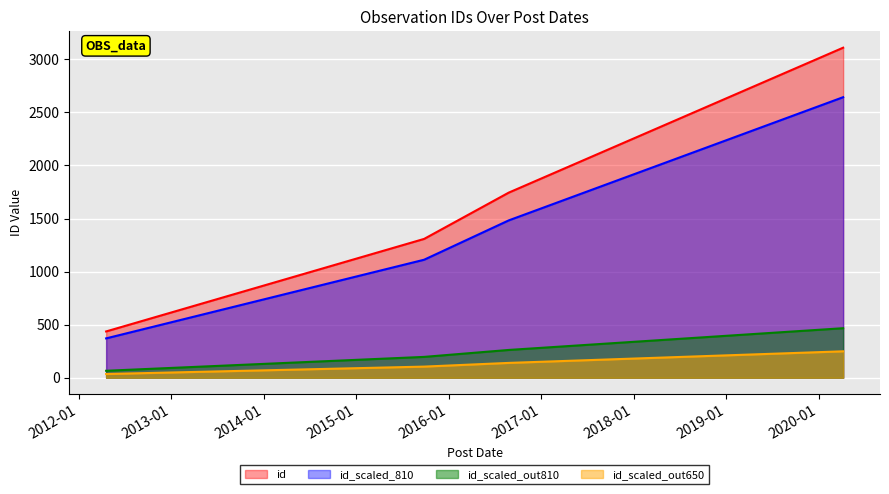

Rank the categories by value from lowest to highest.

2012-04-18, 2015-09-26, 2016-08-25, 2020-04-07